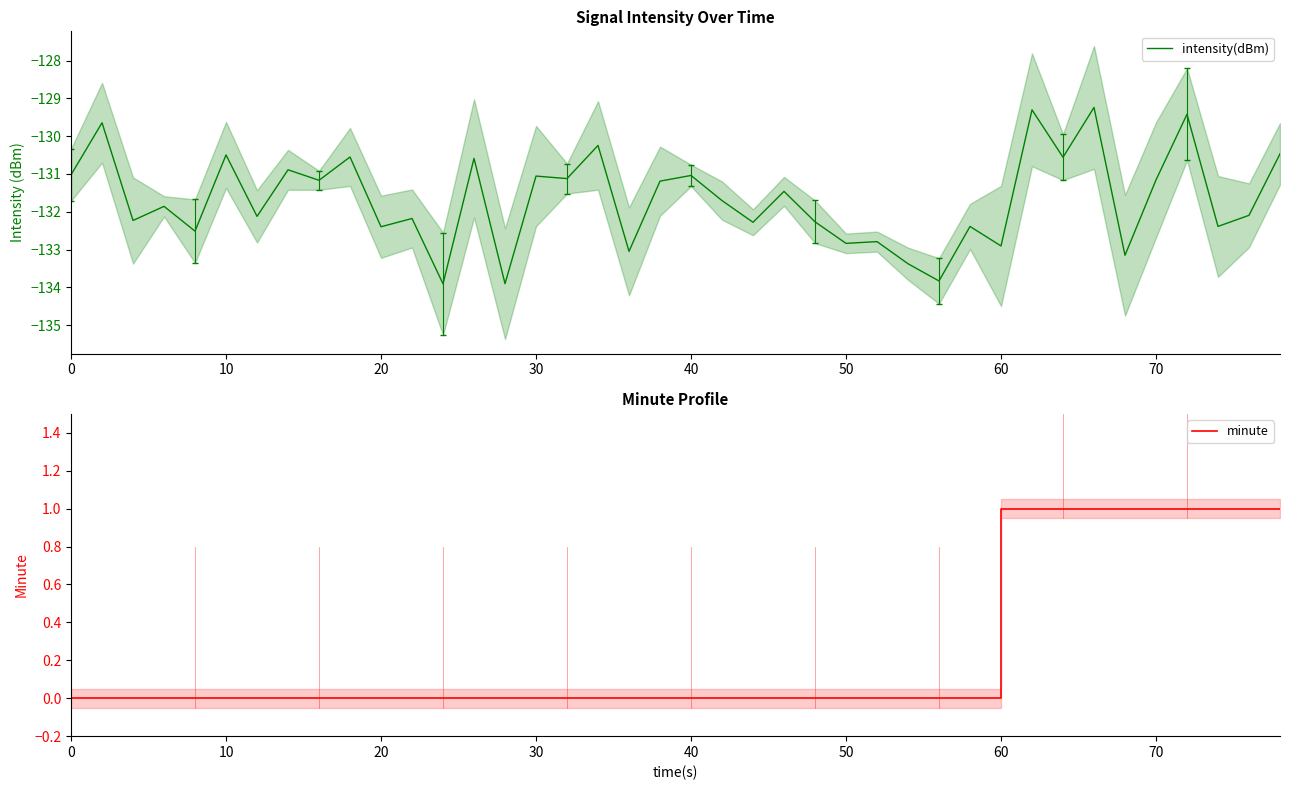

The intensity(dBm) series shows -130.5 at 10. True or false?

True